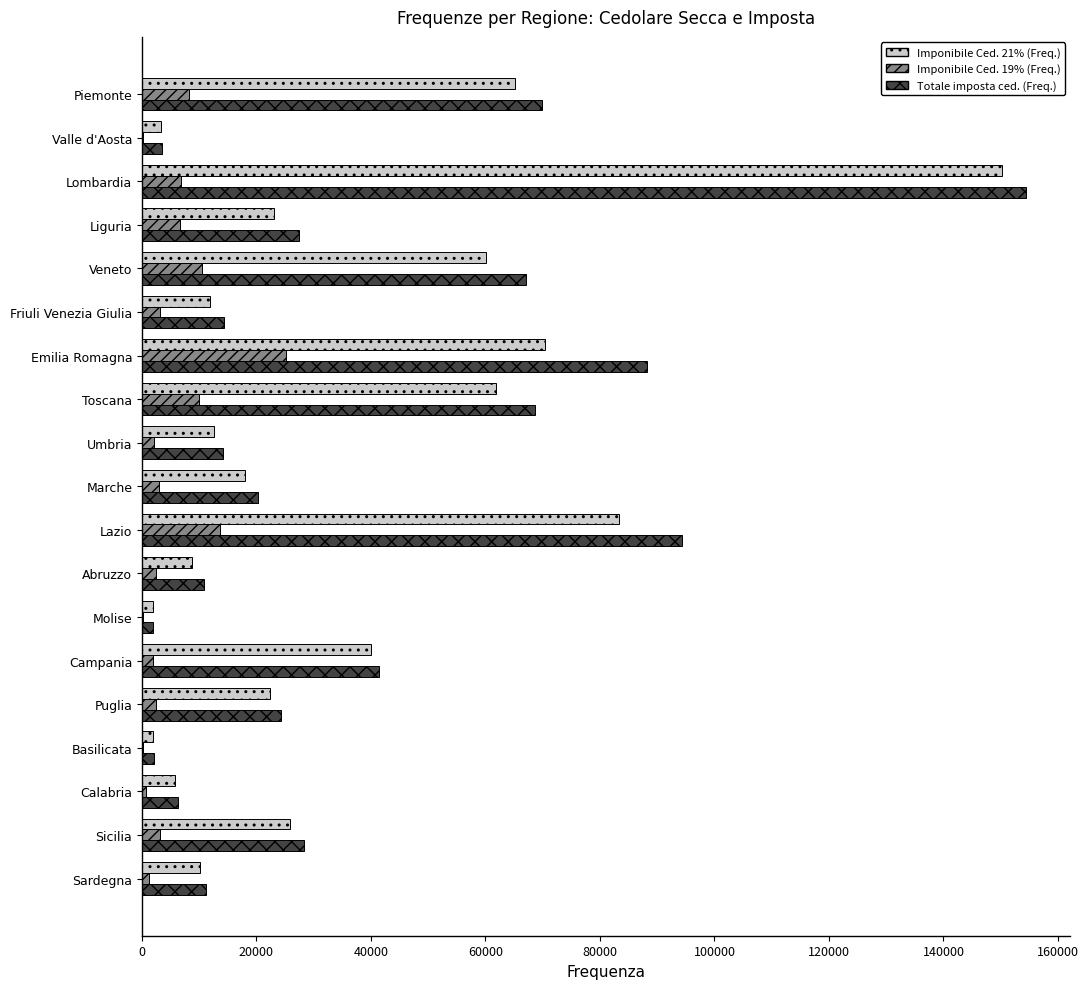

What is the maximum value for Totale imposta ced. (Freq.)?

154441